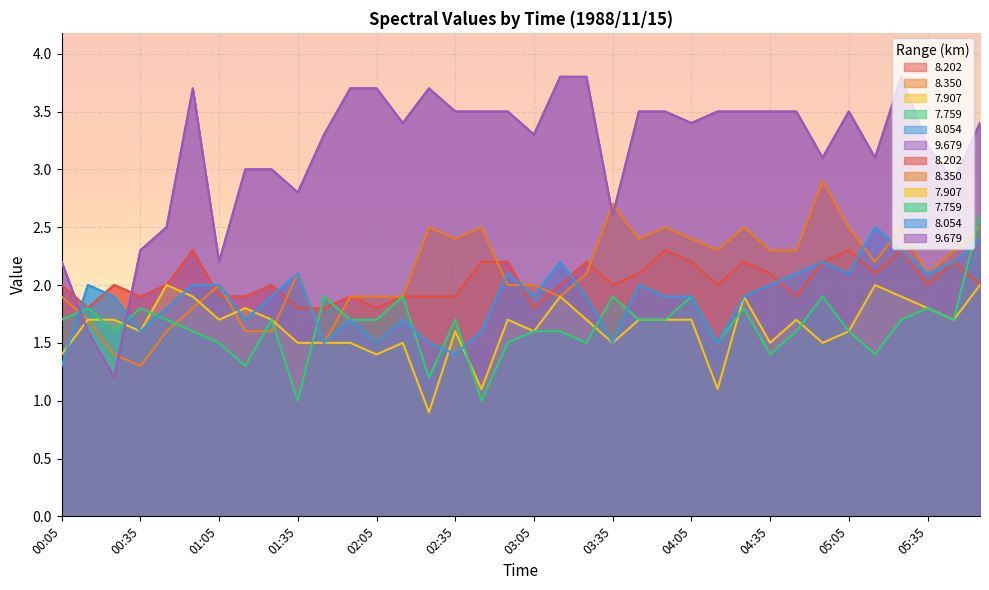

Count the number of data series in this chart.

6